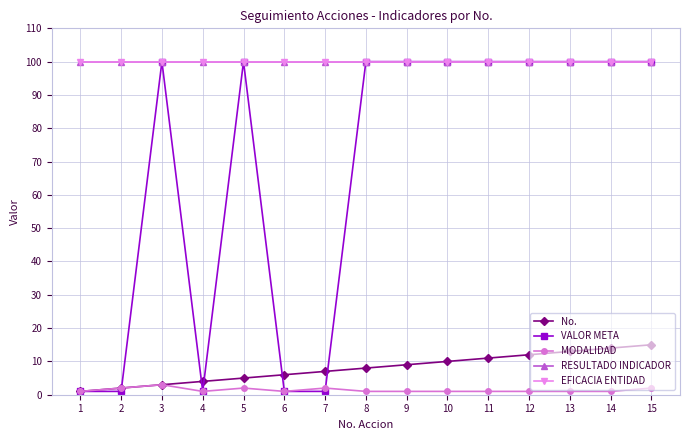

Is it true that MODALIDAD equals 3 at 2?

False